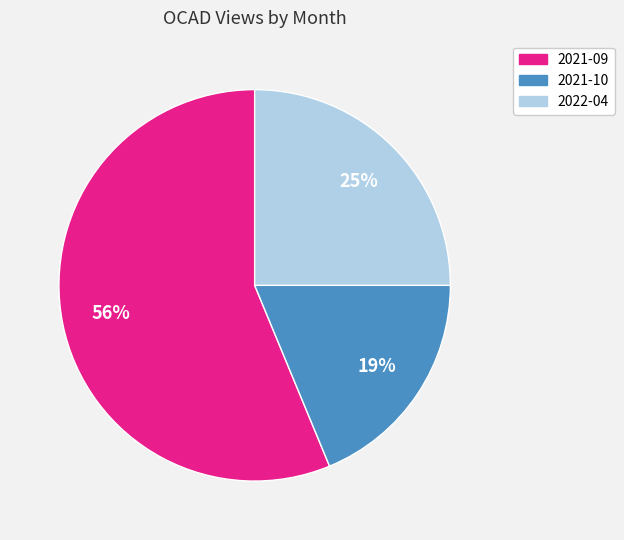

To the nearest percent, what is the combined percentage of 2021-09 and 2022-04?

81%